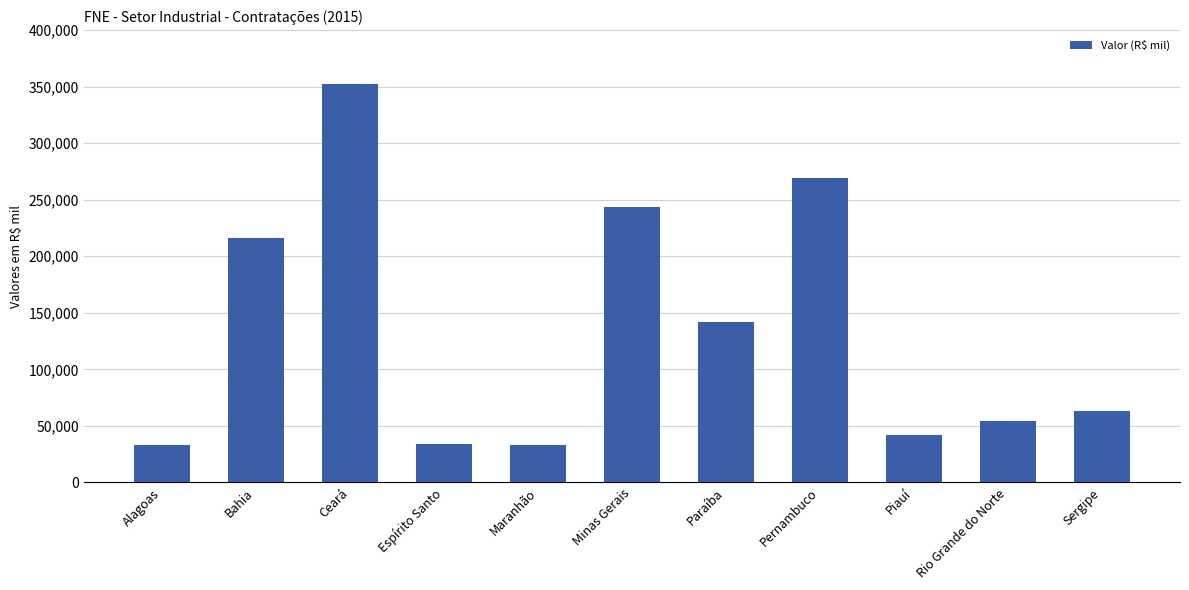

What is the difference between the second highest and minimum values?

236933